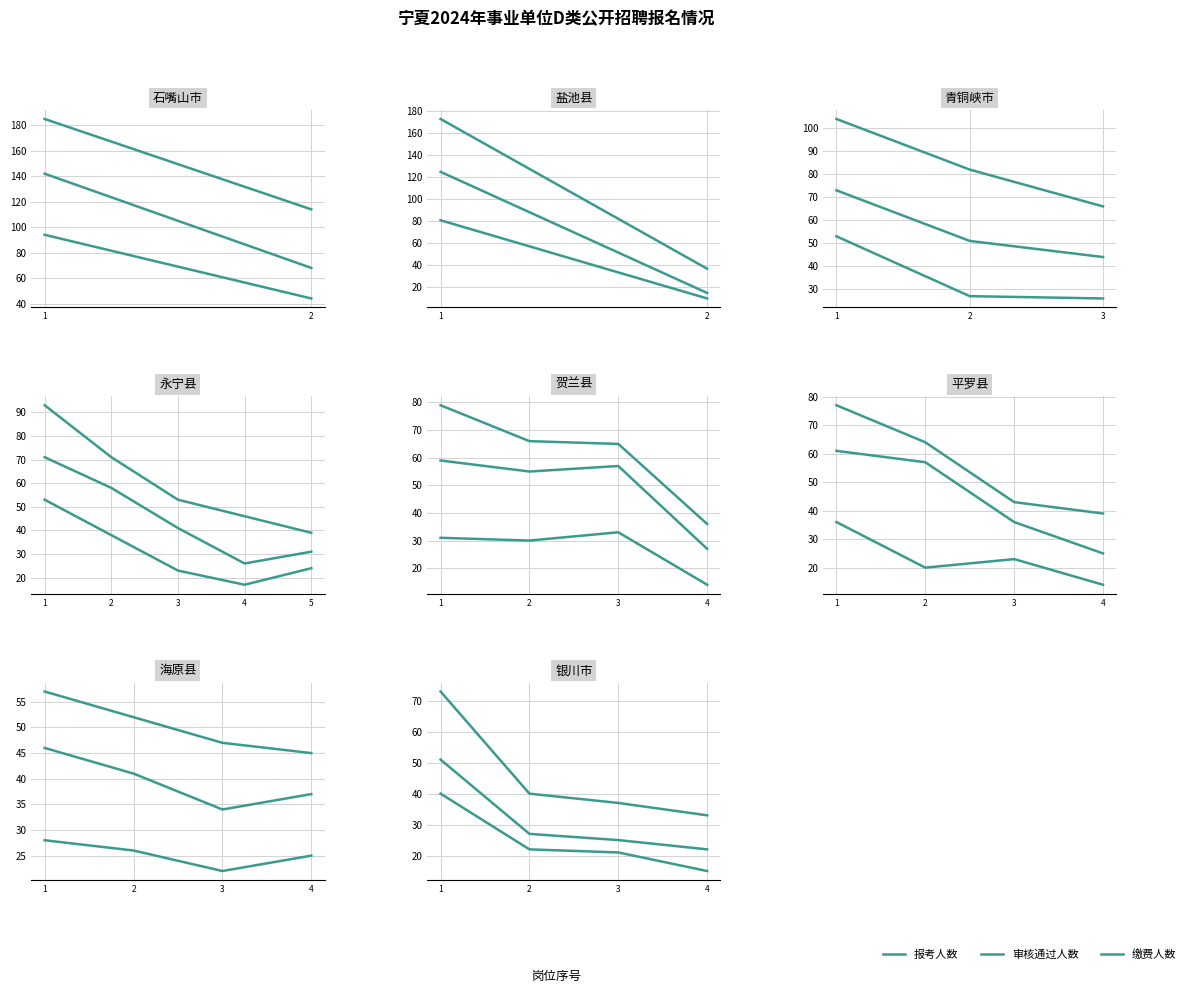

How many data points in 报考人数 are less than 40?

2